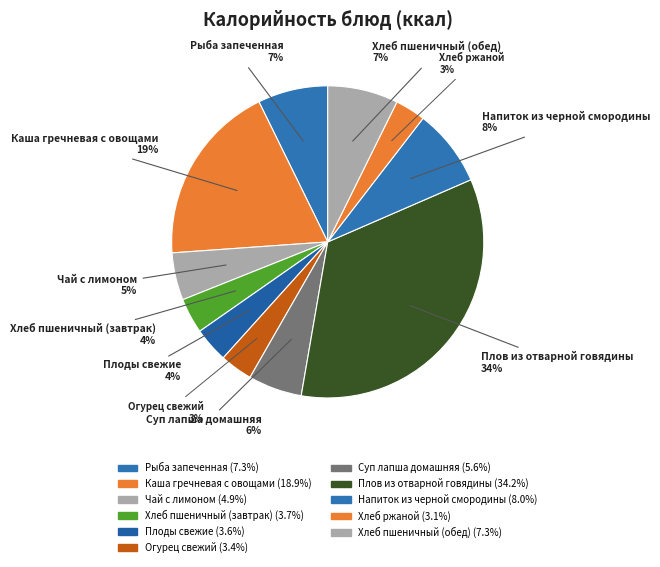

To the nearest percent, what is the difference between the largest and smallest slice percentages?

31%